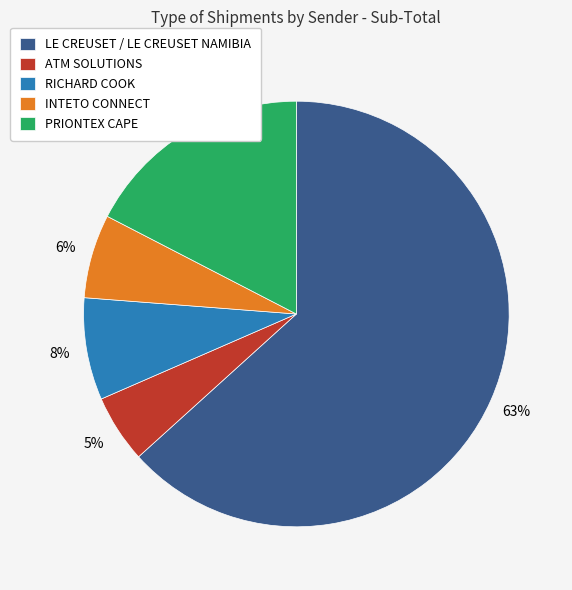

The ATM SOLUTIONS slice represents 19% of the pie. True or false?

False